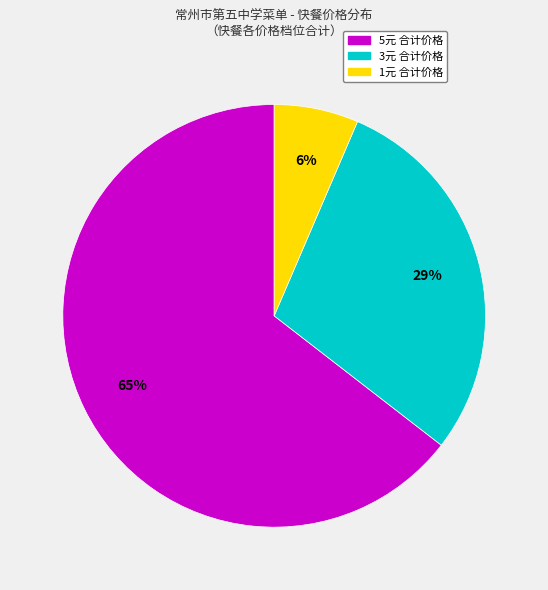

To the nearest percent, what is the average slice percentage?

33%